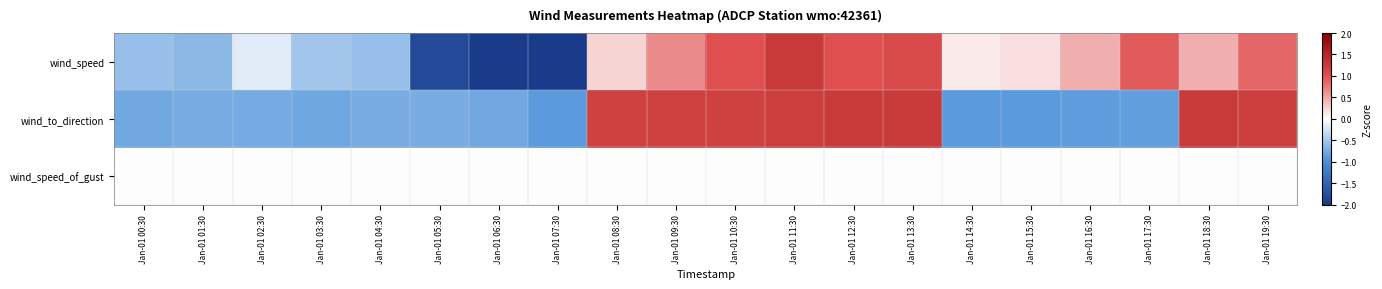

Which series has the largest range (max minus min)?

wind_speed